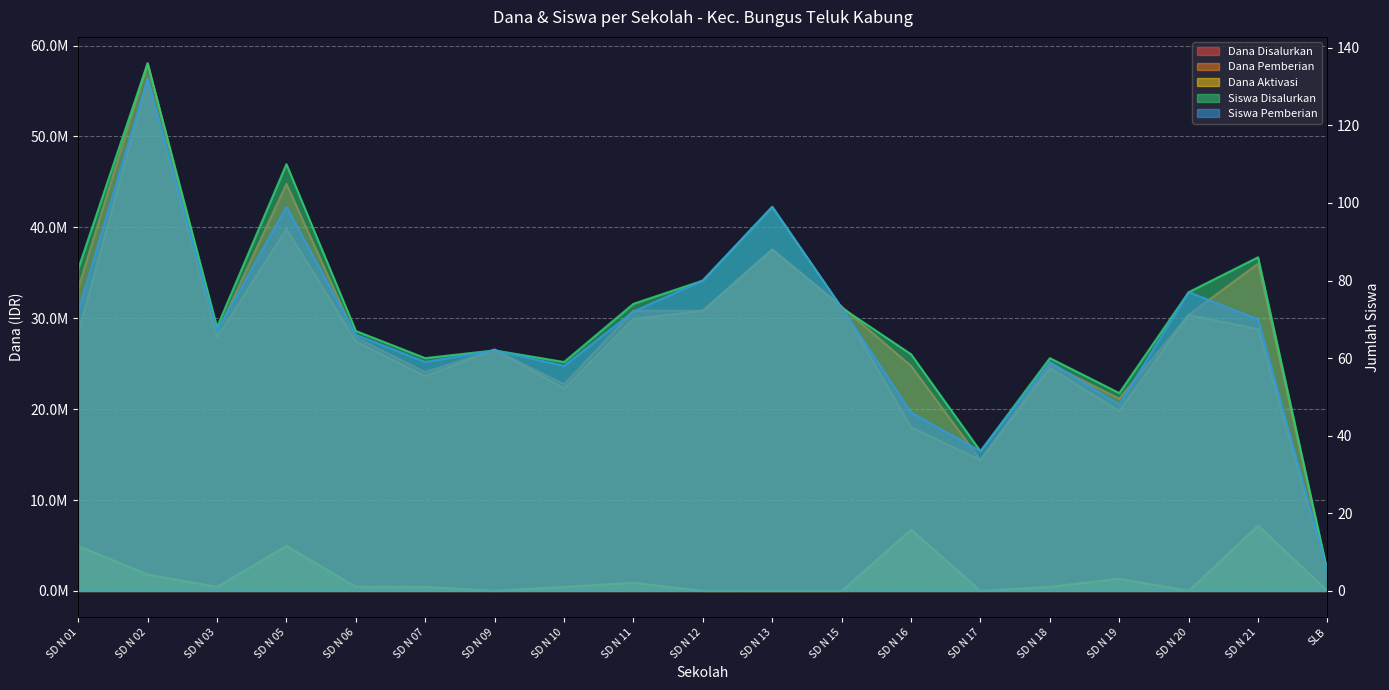

What is the sum of the Dana Disalurkan values at SD N 02 and SD N 09?

84600000